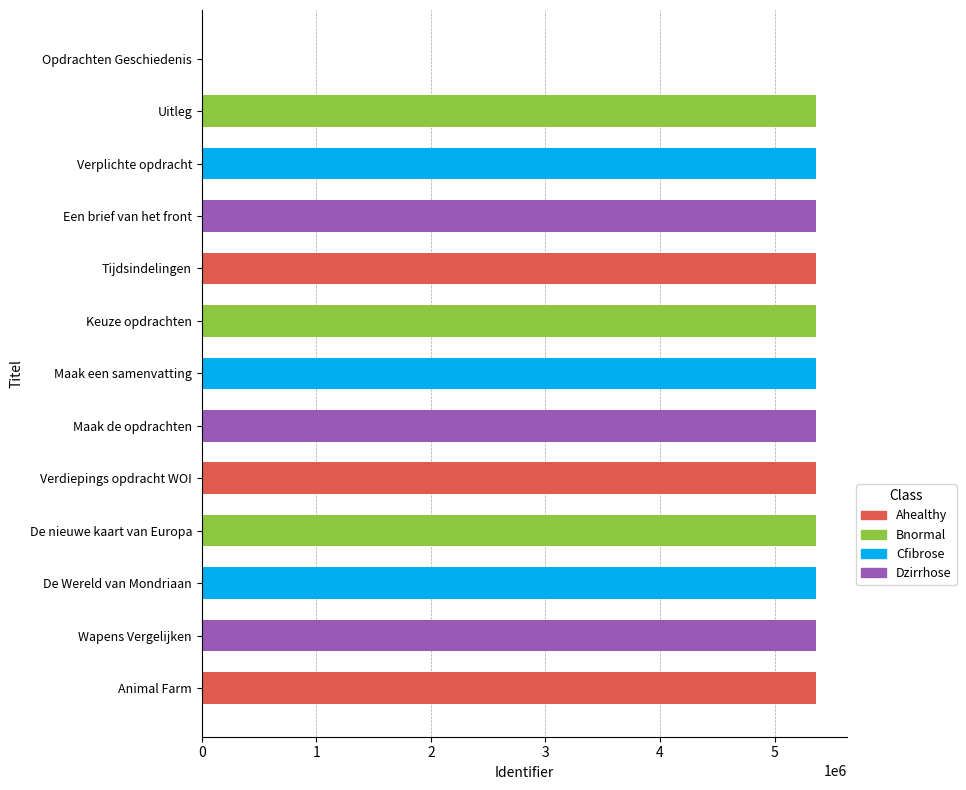

The chart shows a value of 5362007 at Tijdsindelingen. True or false?

True